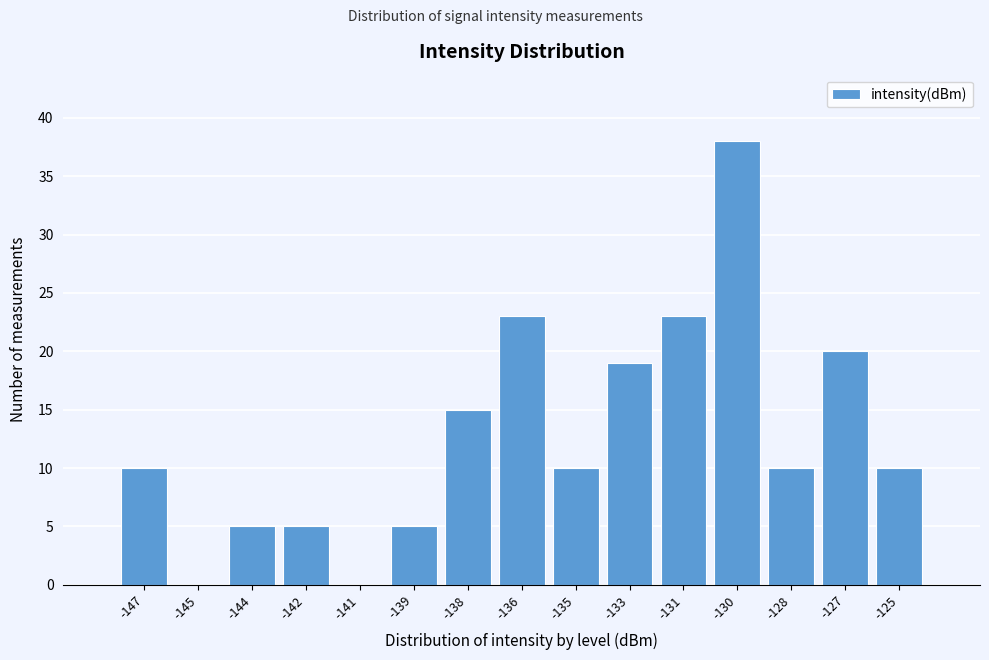

Reading right to left, what are all the values shown in this chart?

-125=10	-127=20	-128=10	-130=38	-131=23	-133=19	-135=10	-136=23	-138=15	-139=5	-141=0	-142=5	-144=5	-145=0	-147=10